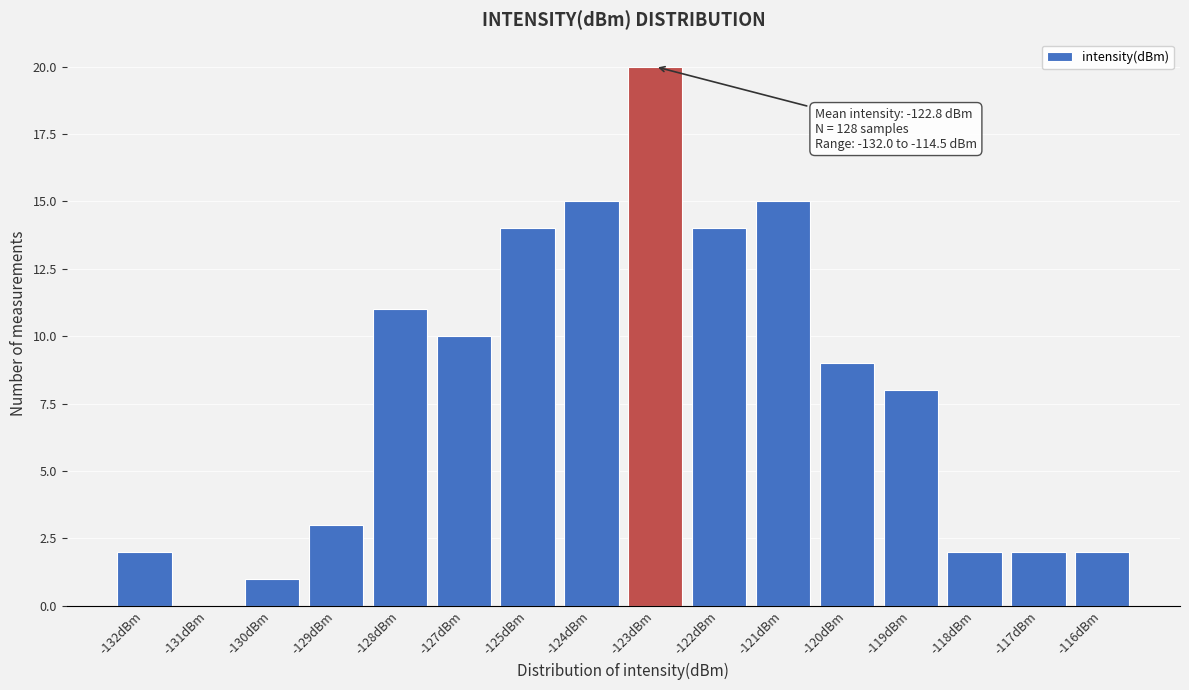

Reading left to right, what are all the values shown in this chart?

-132dBm=2	-131dBm=0	-130dBm=1	-129dBm=3	-128dBm=11	-127dBm=10	-125dBm=14	-124dBm=15	-123dBm=20	-122dBm=14	-121dBm=15	-120dBm=9	-119dBm=8	-118dBm=2	-117dBm=2	-116dBm=2